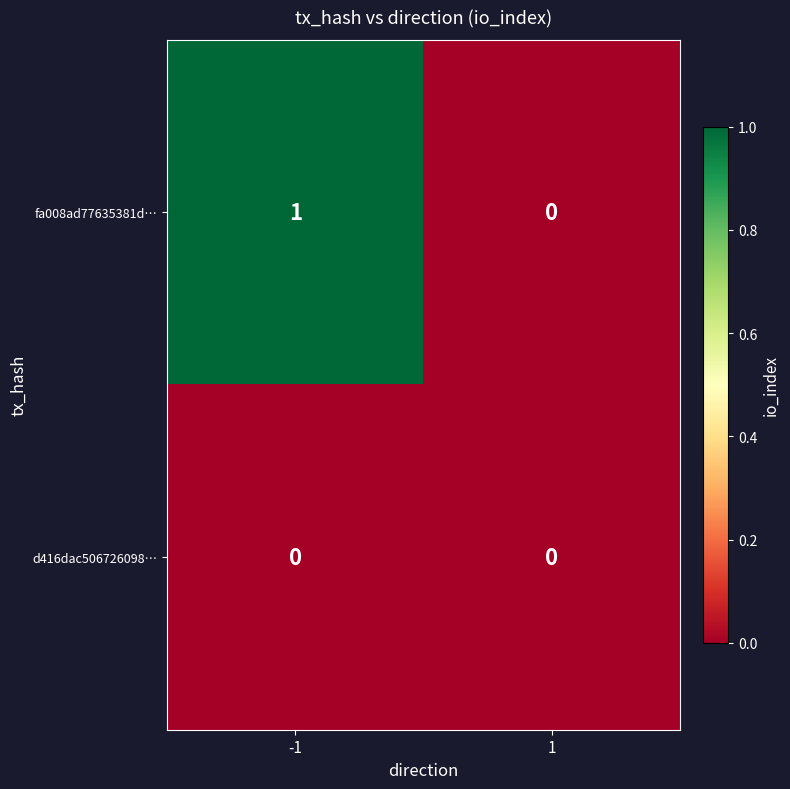

The value of fa008ad77635381d… at 1 is 1. True or false?

False